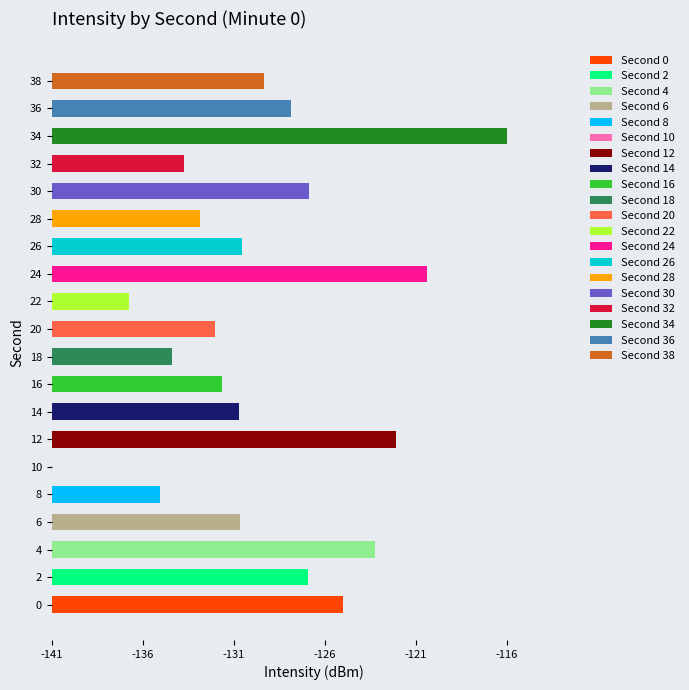

What is the change in value from 30 to 32?

-6.9